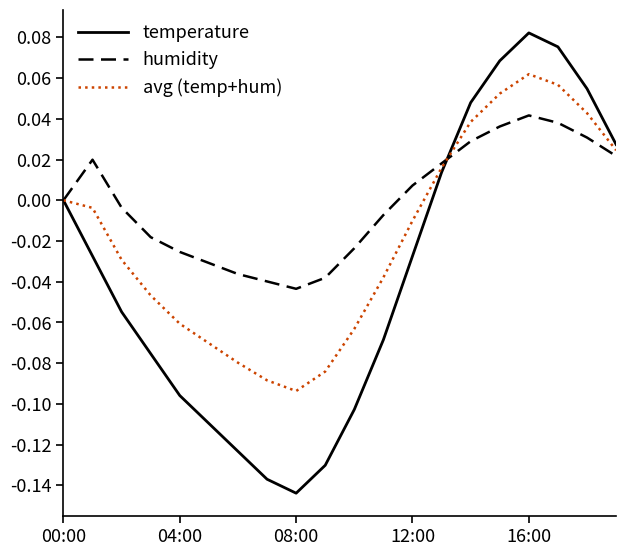

List the series in order of their peak value, highest first.

temperature, avg (temp+hum), humidity